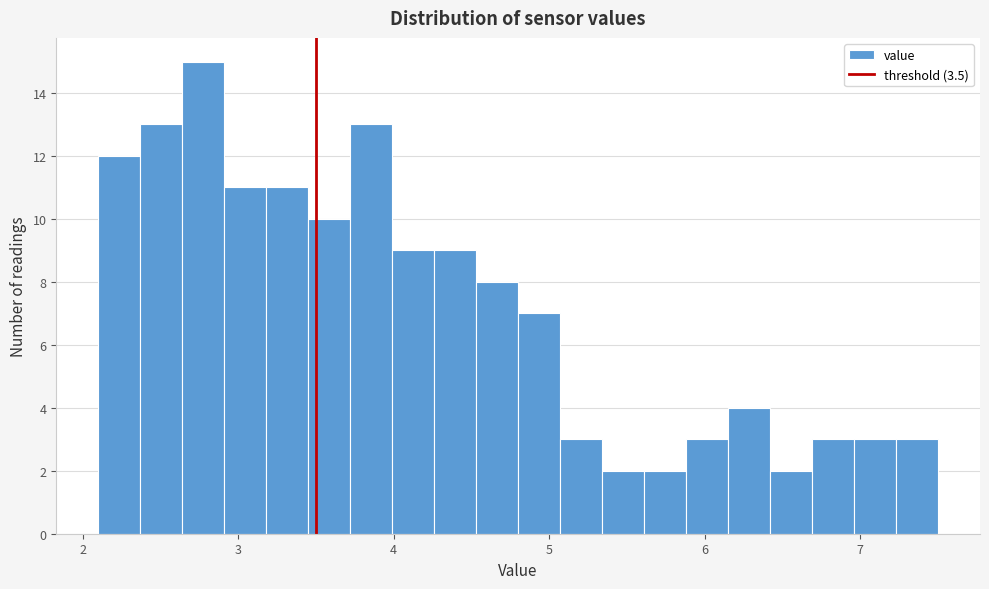

Around what value on the x-axis is the tallest bar? Give the approximate position of its centre, as read against the axis.

2.8